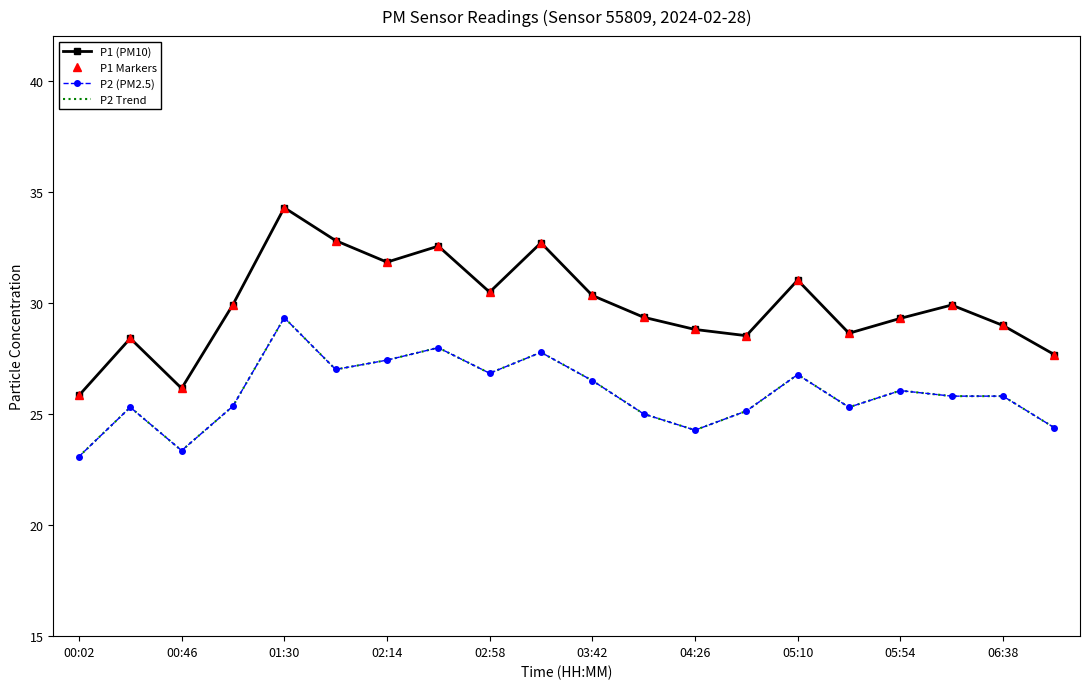

Rank the series by their maximum value, from lowest to highest.

P2 (PM2.5), P2 Trend, P1 (PM10), P1 Markers